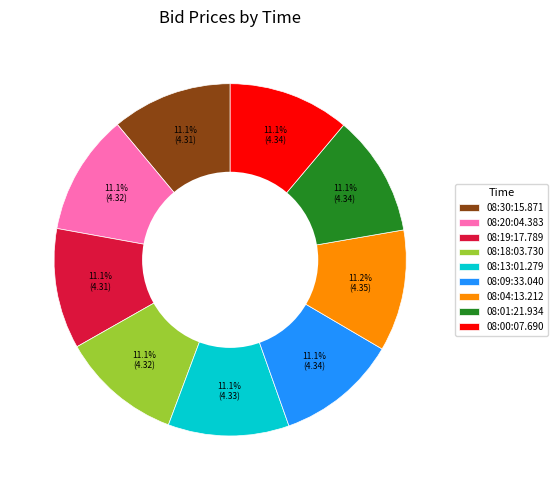

Is the sum of 08:09:33.040 and 08:01:21.934 greater than half?

No